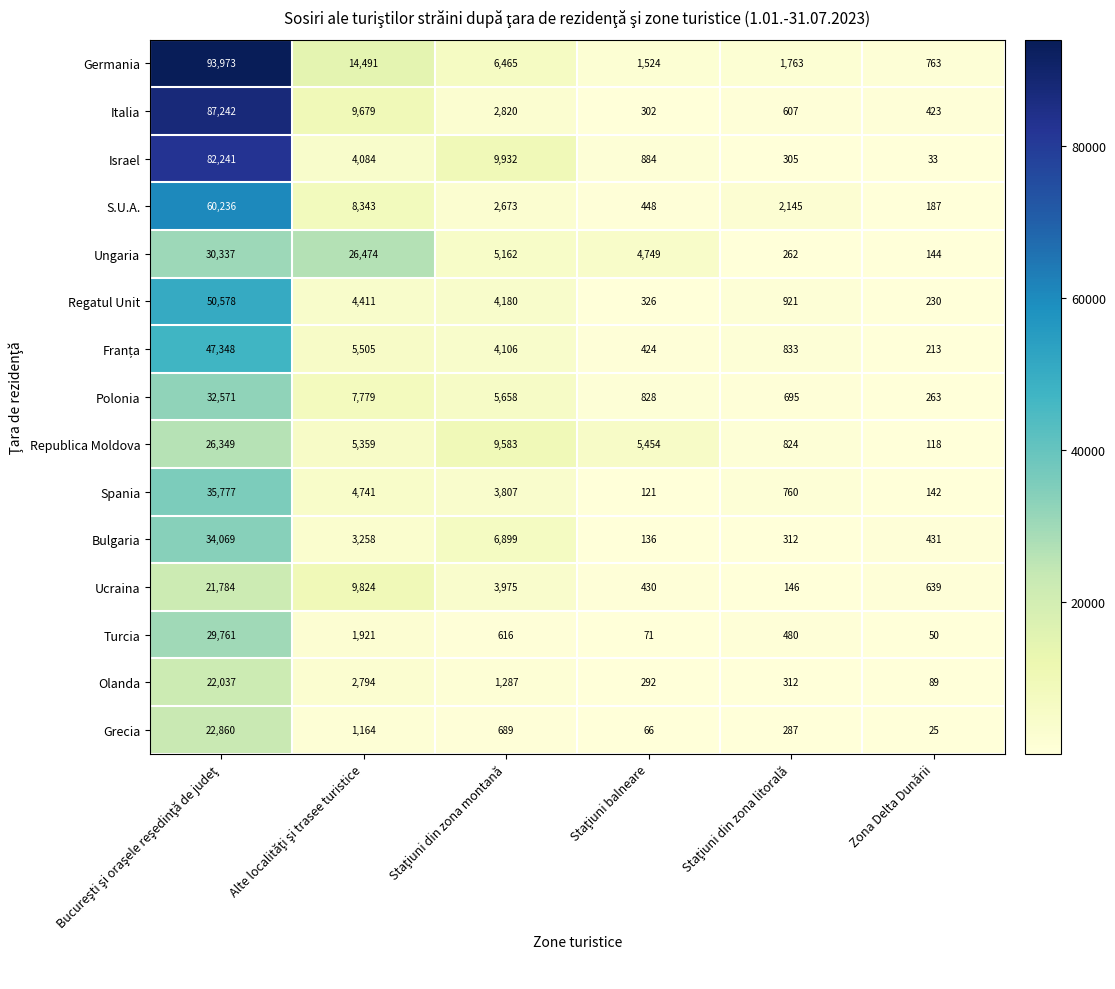

The value of Italia at Zona Delta Dunării is 692. True or false?

False